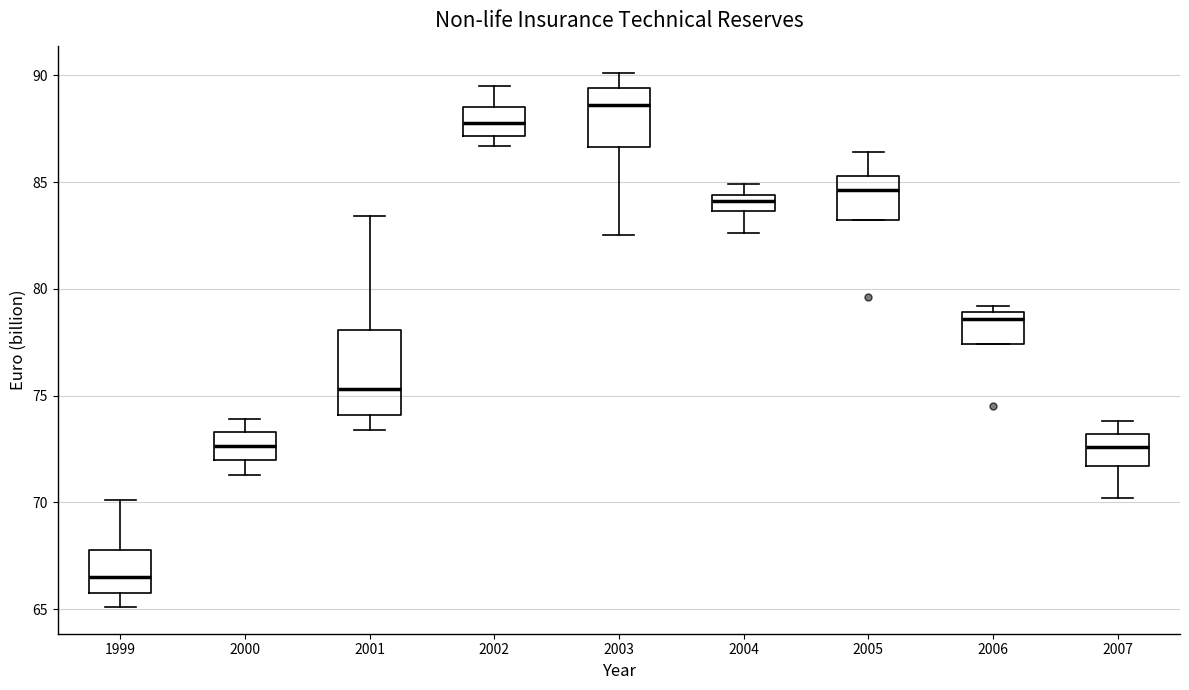

Where is the upper edge of the box at x = 2006 on the y-axis? The values are not printed on the chart, so give them approximately, as read against the axis.

79.0